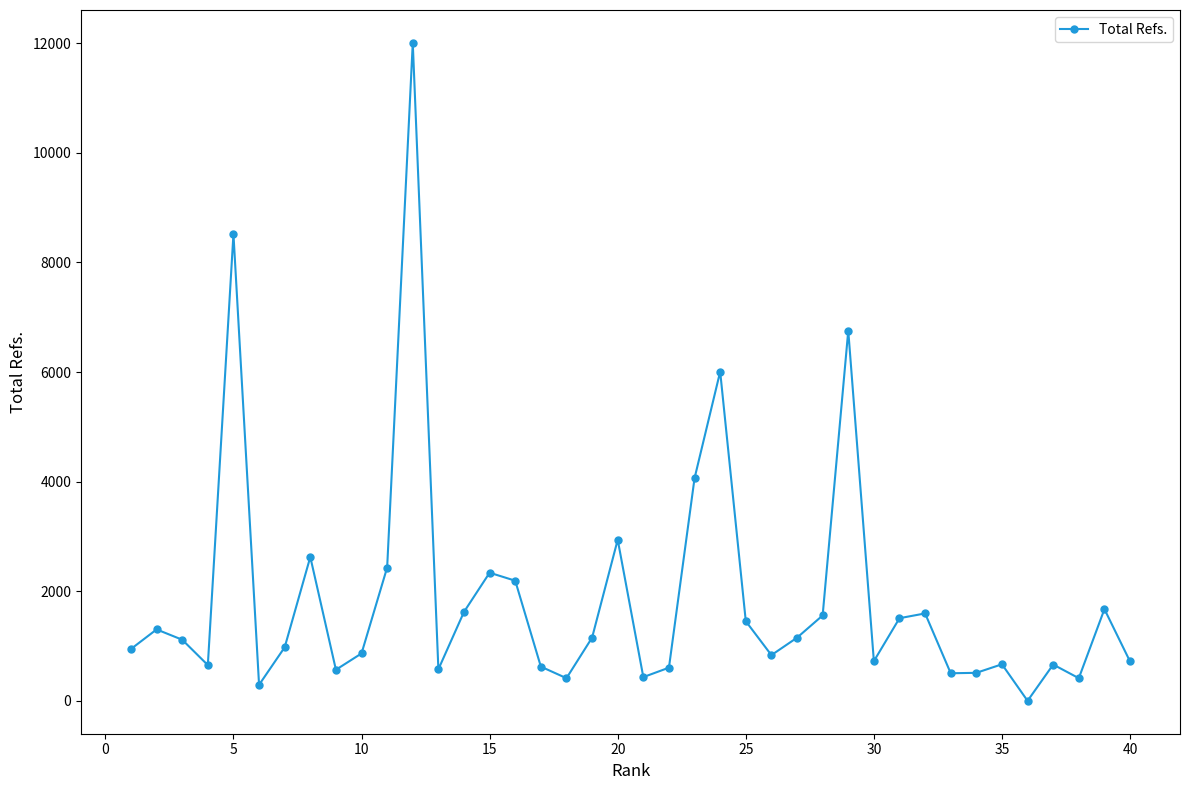

What is the difference between the maximum and minimum values?

12007